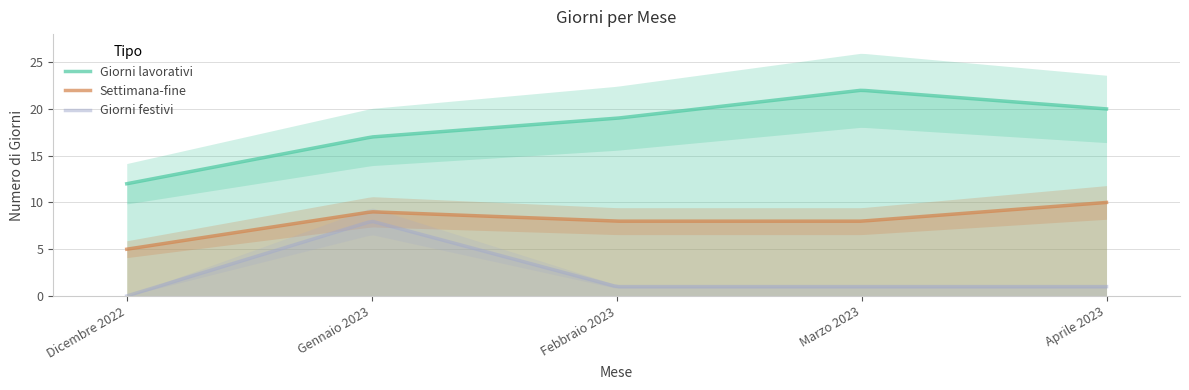

Reading right to left, what are all the values shown in this chart?

Giorni lavorativi: Aprile 2023=20	Marzo 2023=22	Febbraio 2023=19	Gennaio 2023=17	Dicembre 2022=12
Settimana-fine: Aprile 2023=10	Marzo 2023=8	Febbraio 2023=8	Gennaio 2023=9	Dicembre 2022=5
Giorni festivi: Aprile 2023=1	Marzo 2023=1	Febbraio 2023=1	Gennaio 2023=8	Dicembre 2022=0